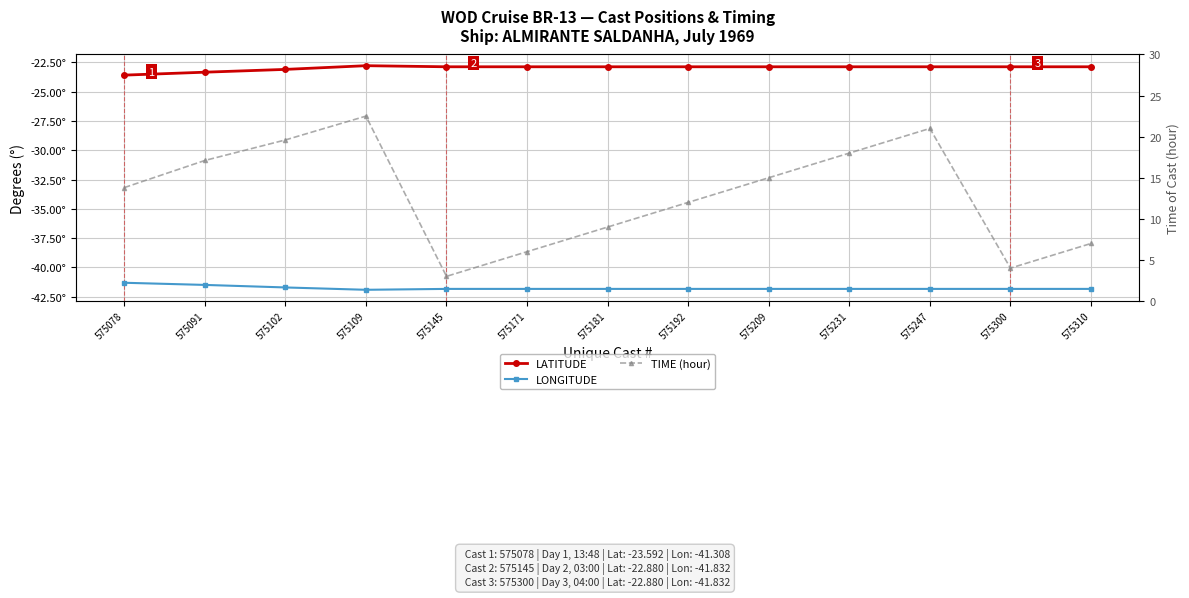

True or false: LATITUDE has more than 0 points higher than both neighbors.

True